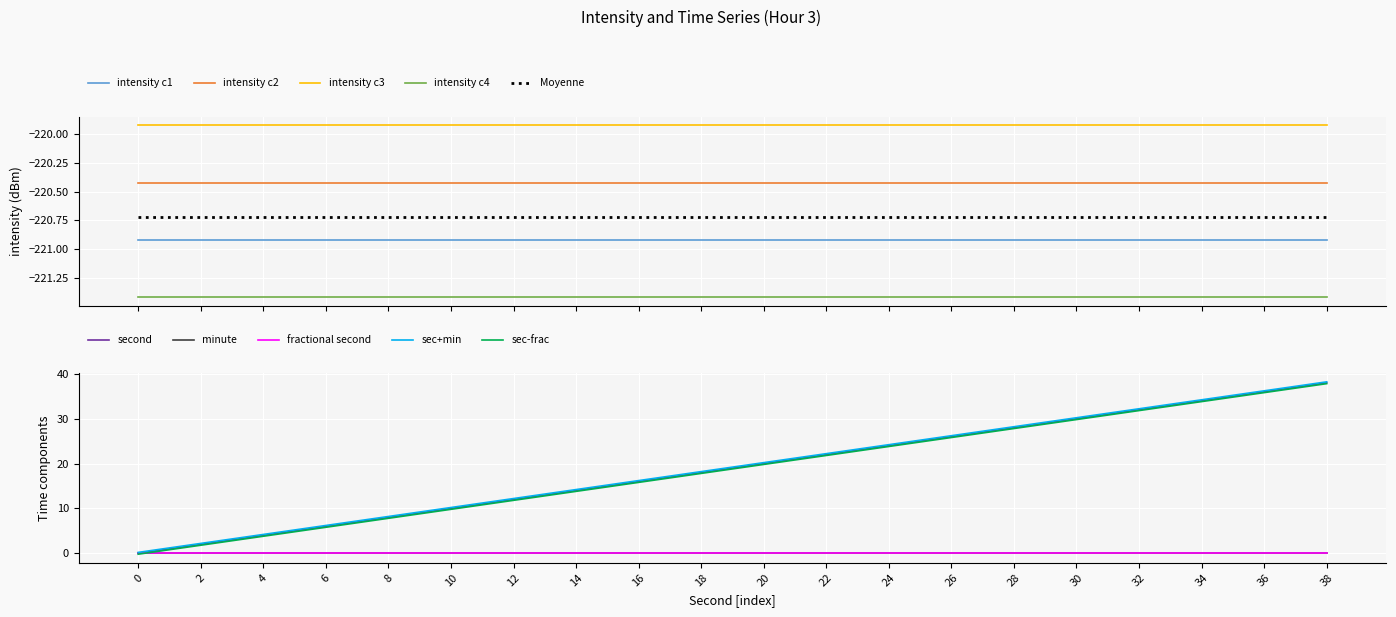

True or false: second and fractional second cross at least once.

False